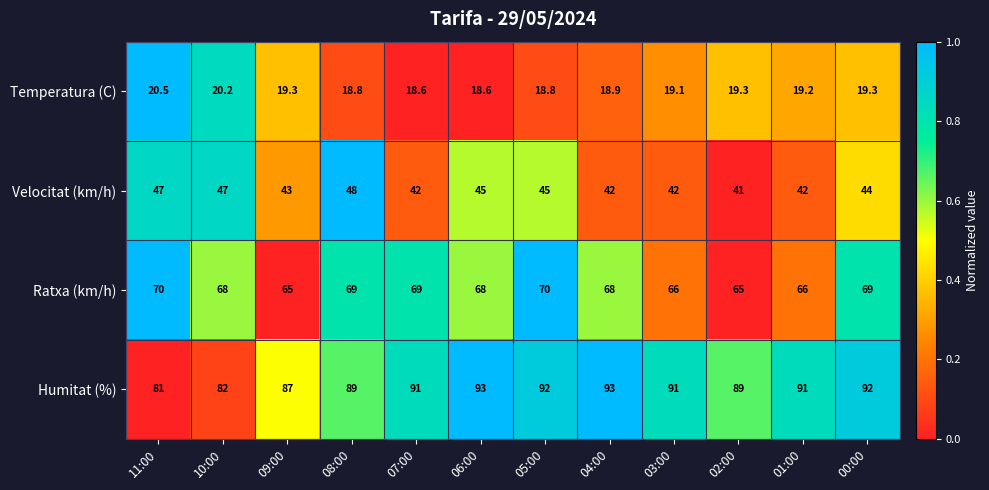

Which series has the largest total across all categories?

Humitat (%)